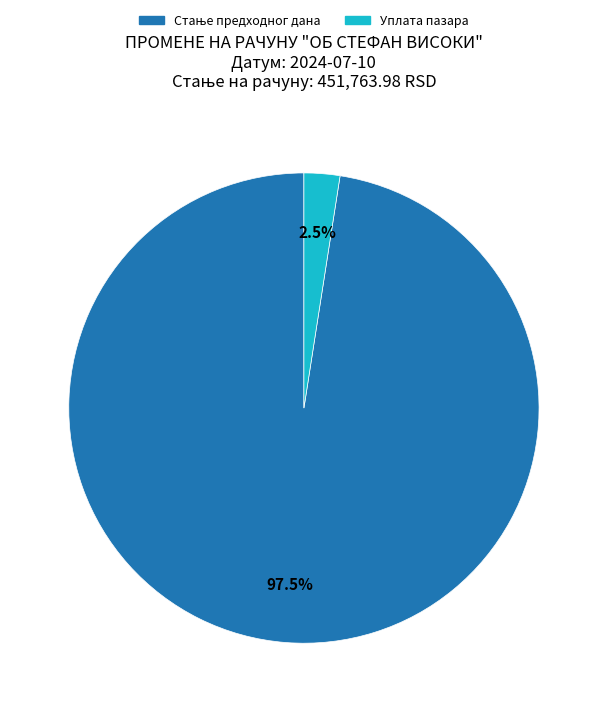

Does Уплата пазара represent more than half of the total?

No